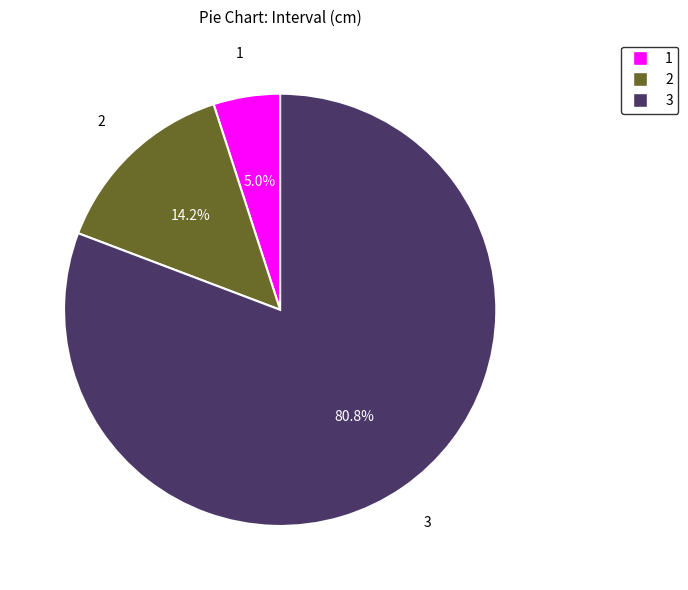

Is there a majority slice in this chart?

Yes